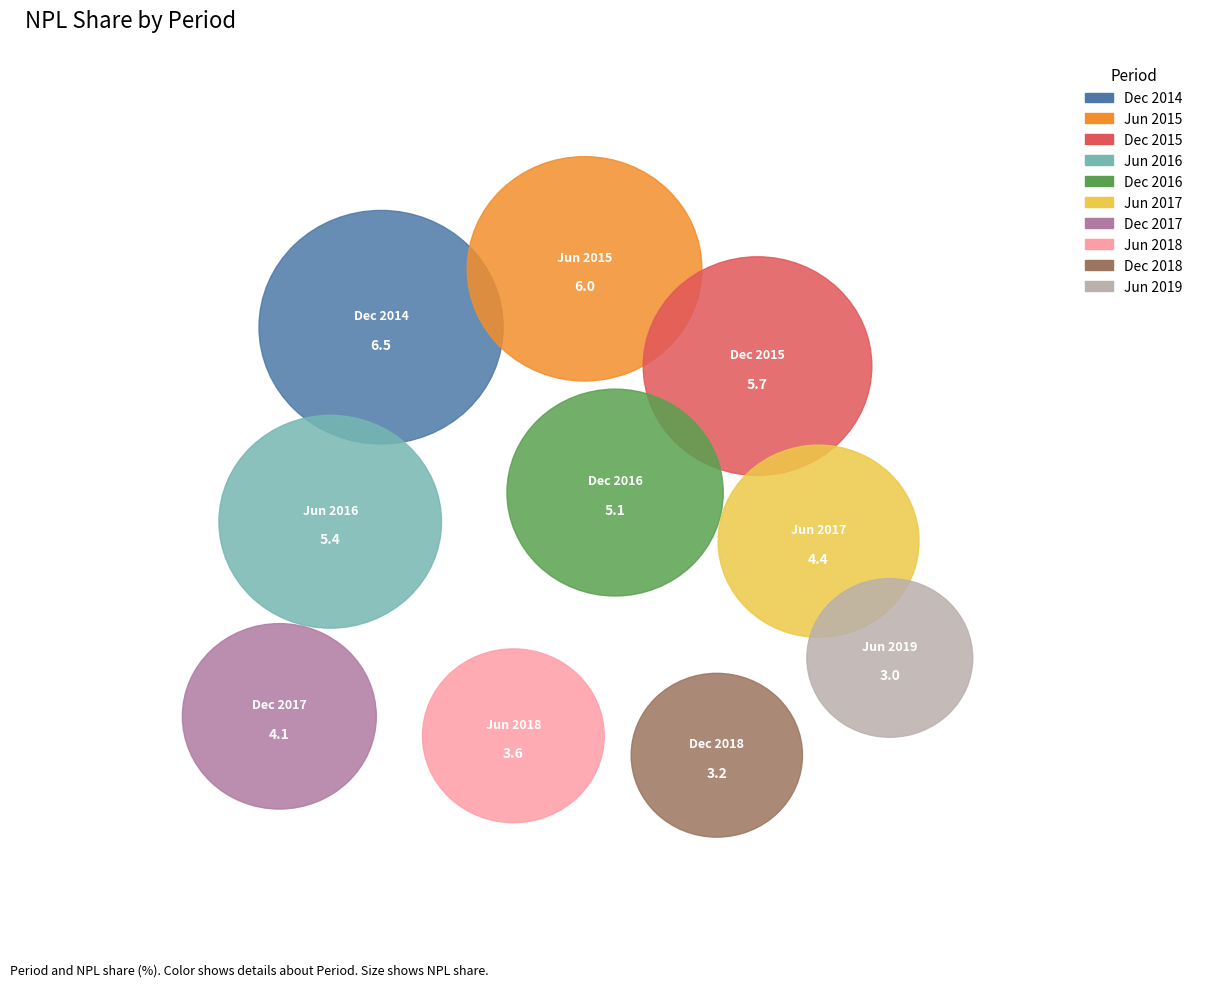

What percentage do Jun 2015 and Jun 2019 together represent?

19.1%